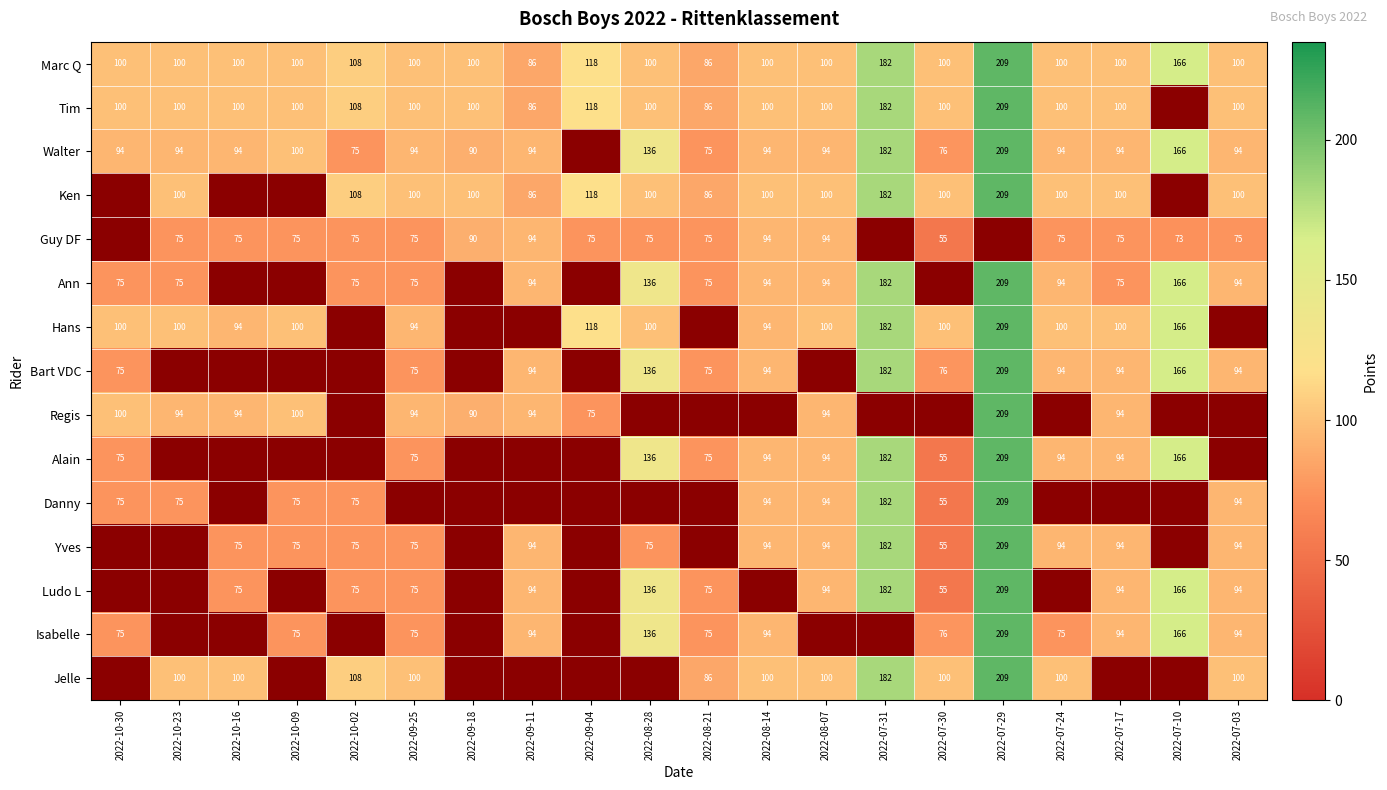

The Marc Q series shows 100 at 2022-08-14. True or false?

True